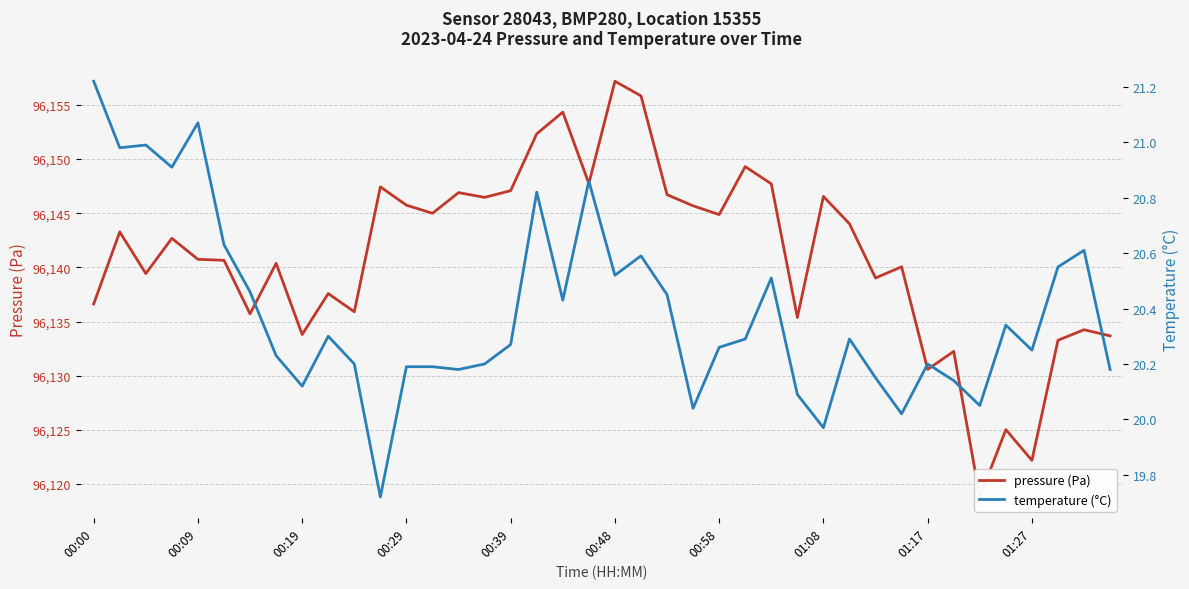

Is this an area chart (filled region under the line)?

No